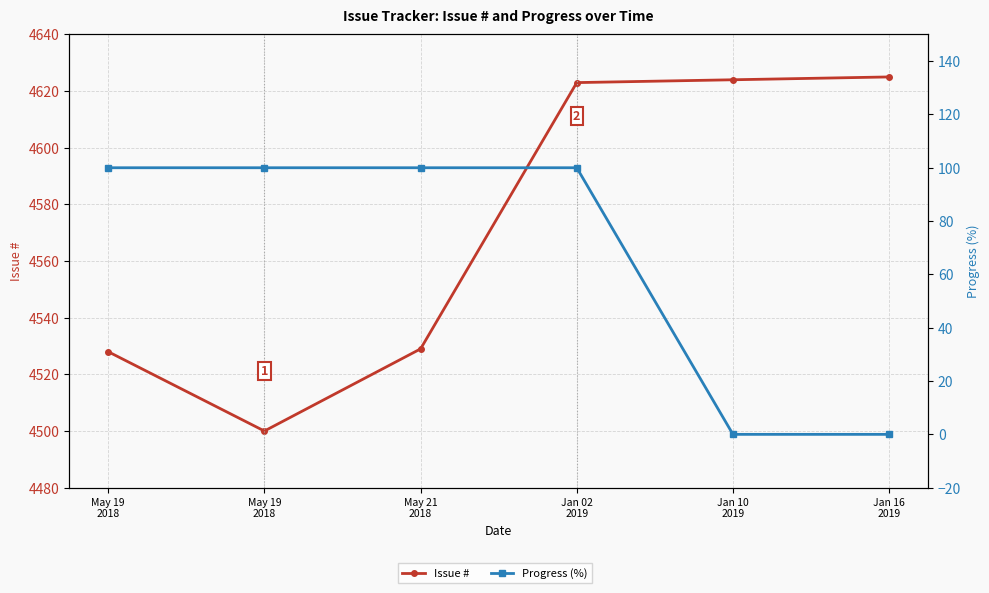

Rank the series at May 19
2018 from highest to lowest value.

Issue #, Progress (%)